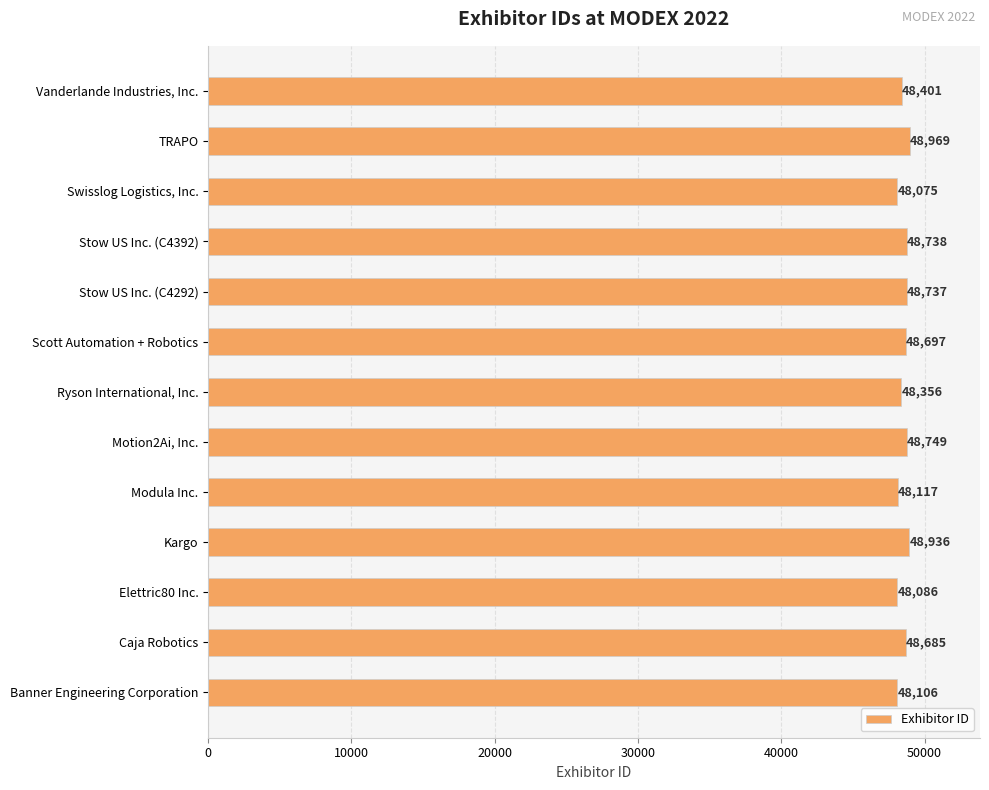

How many data points are less than 48685?

6